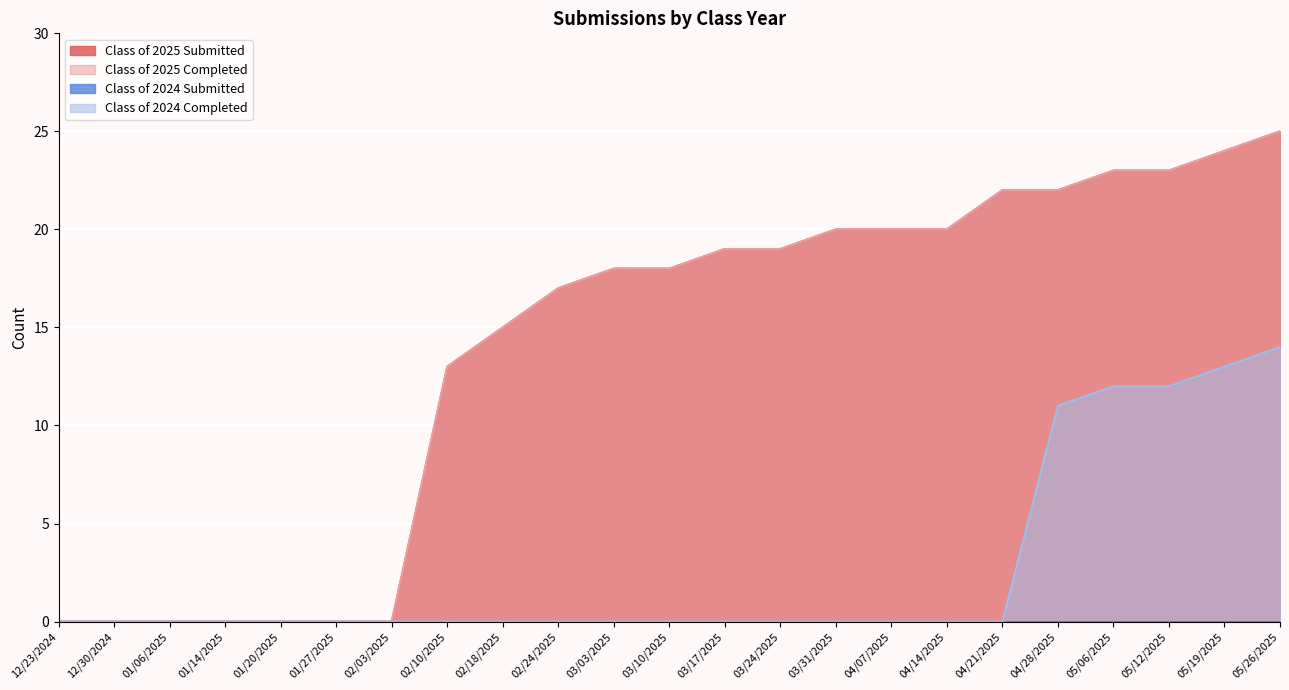

True or false: Class of 2025 Submitted and Class of 2025 Completed intersect in this chart.

False